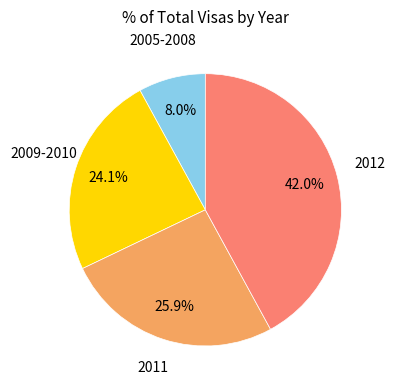

Is there a majority slice in this chart?

No